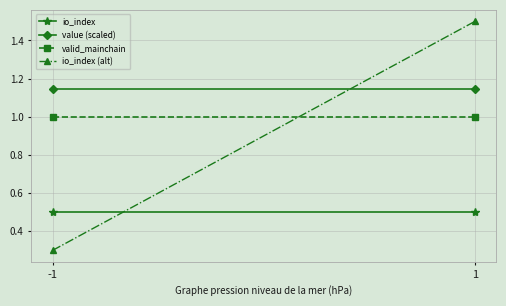

What is the sum of the io_index (alt) values at 1 and -1?

1.8